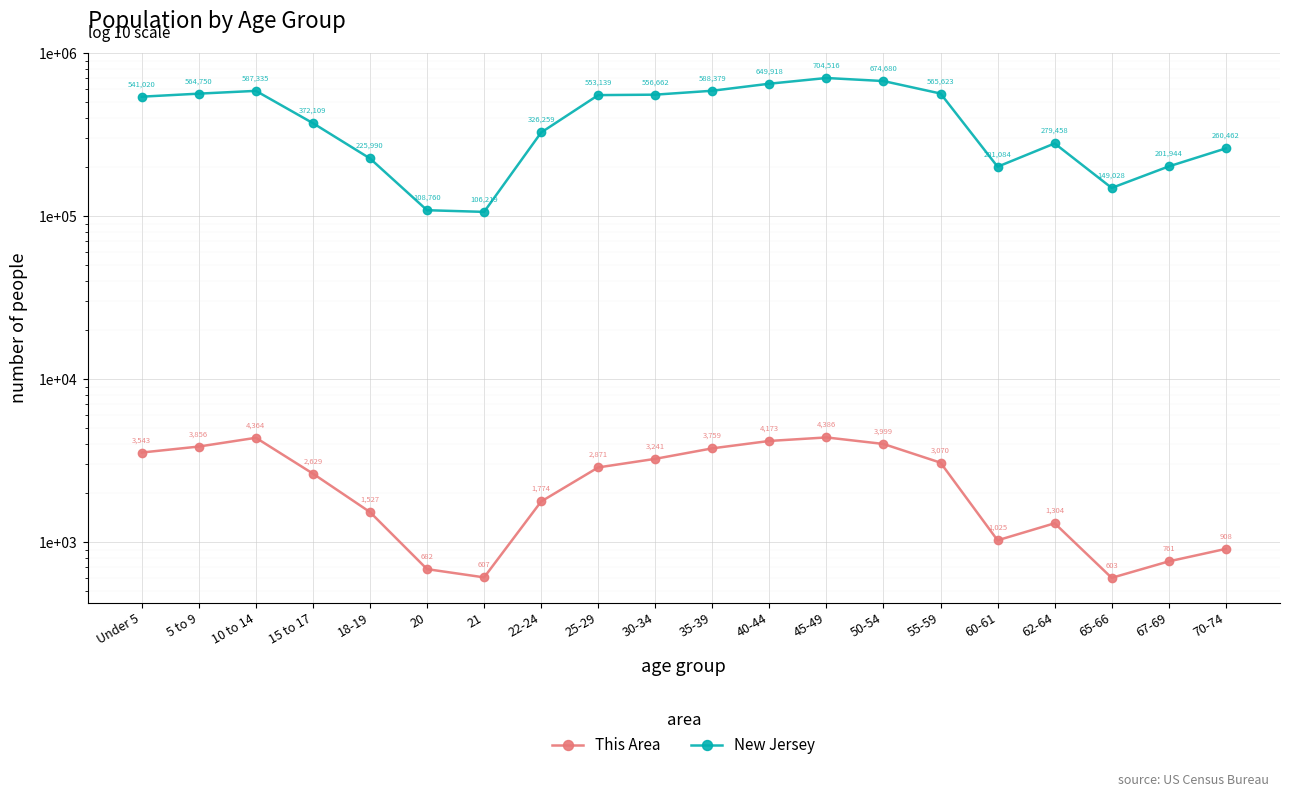

What value does the New Jersey series have at 45-49, to the nearest 100?

704500